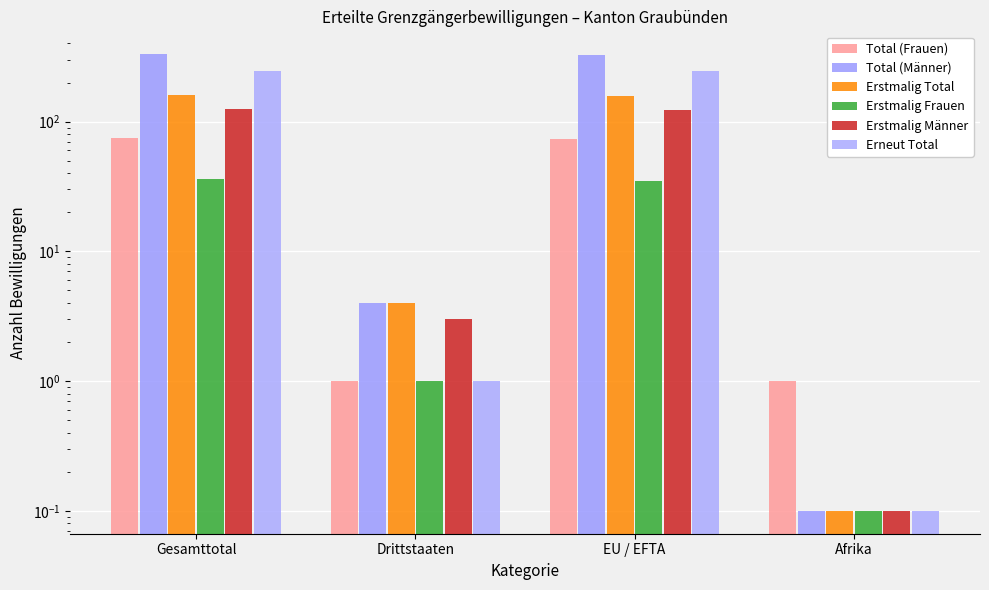

What is the sum of the Total (Frauen) values at Drittstaaten and EU / EFTA?

75.0